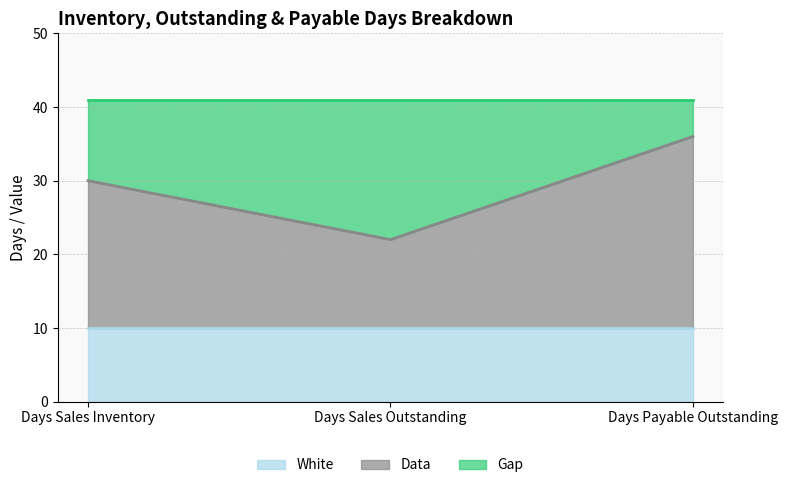

At how many categories does at least one series exceed 14?

3